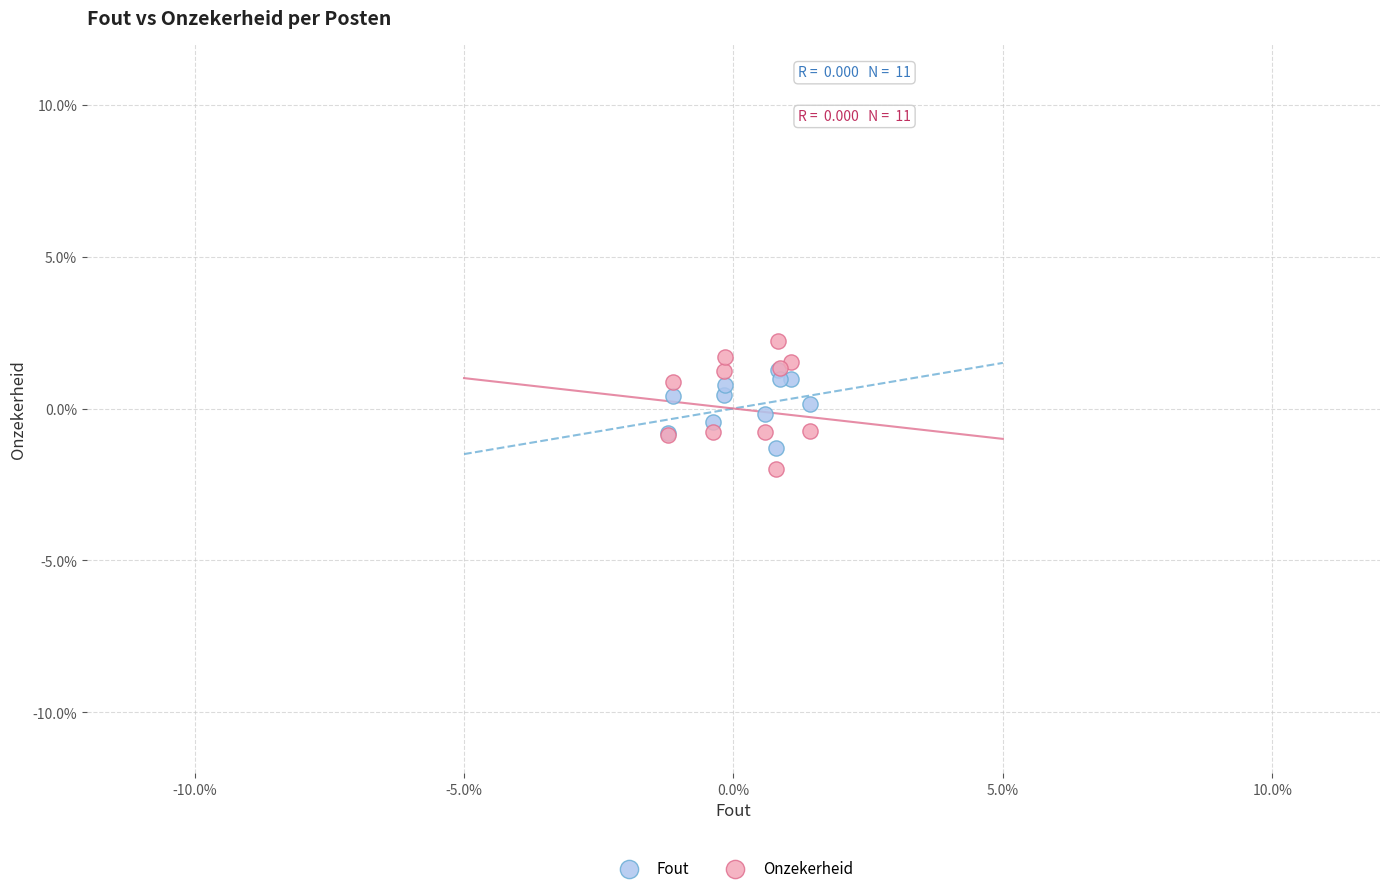

What are all the series names shown in the legend?

Fout, Onzekerheid